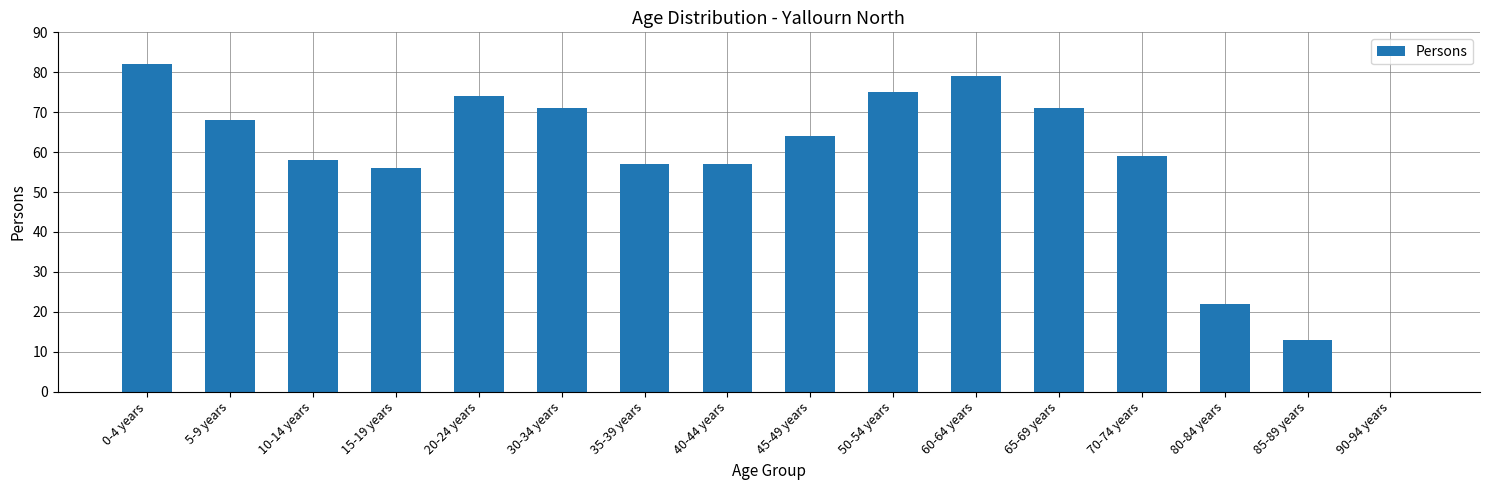

True or false: the data shows 21 at 85-89 years.

False